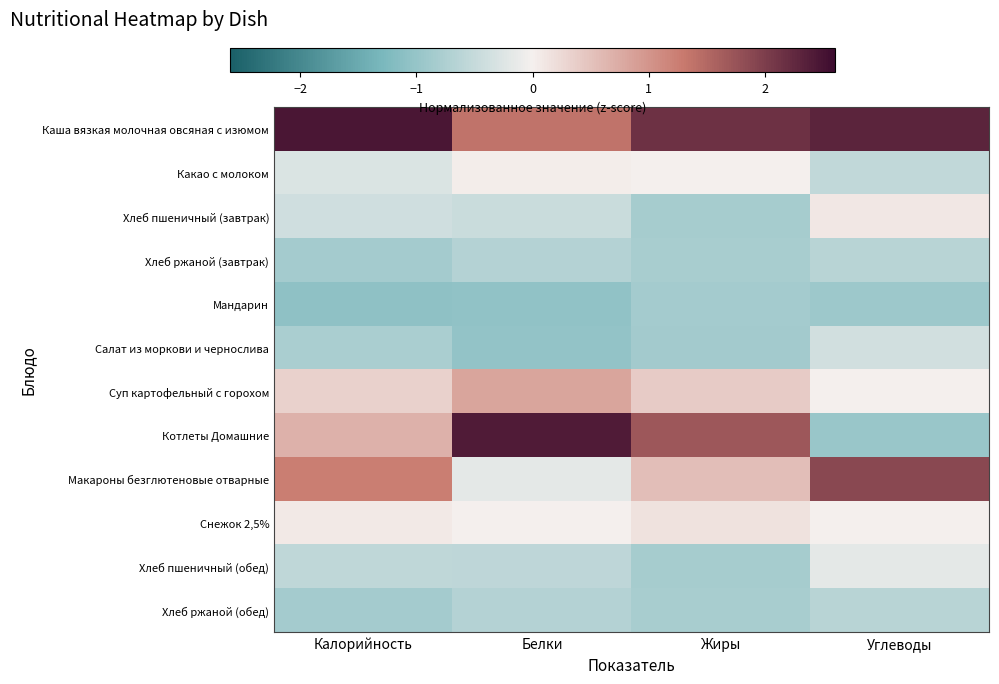

Rank the series by their maximum value, from highest to lowest.

Каша вязкая молочная овсяная с изюмом, Котлеты Домашние, Макароны безглютеновые отварные, Суп картофельный с горохом, Снежок 2,5%, Хлеб пшеничный (завтрак), Какао с молоком, Хлеб пшеничный (обед), Салат из моркови и чернослива, Хлеб ржаной (завтрак), Хлеб ржаной (обед), Мандарин